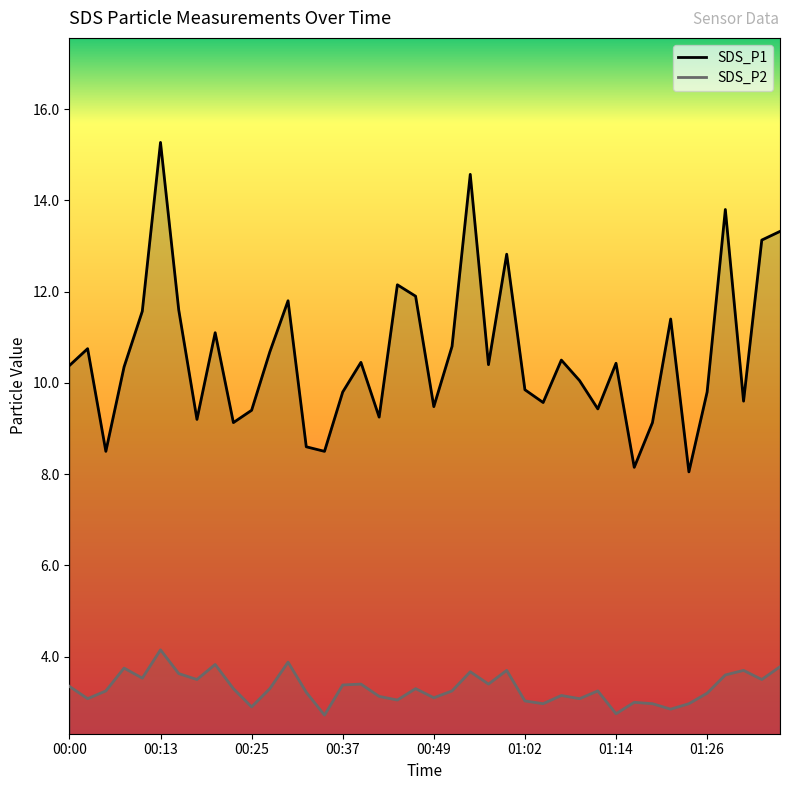

Which category has the highest value in the SDS_P1 series?

00:13